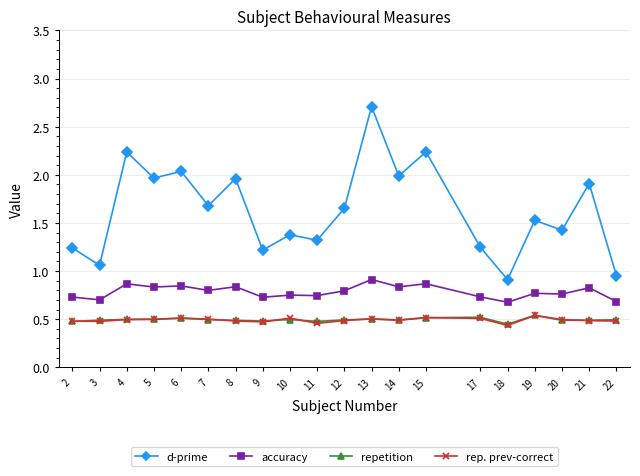

What is the greatest value displayed?

2.7